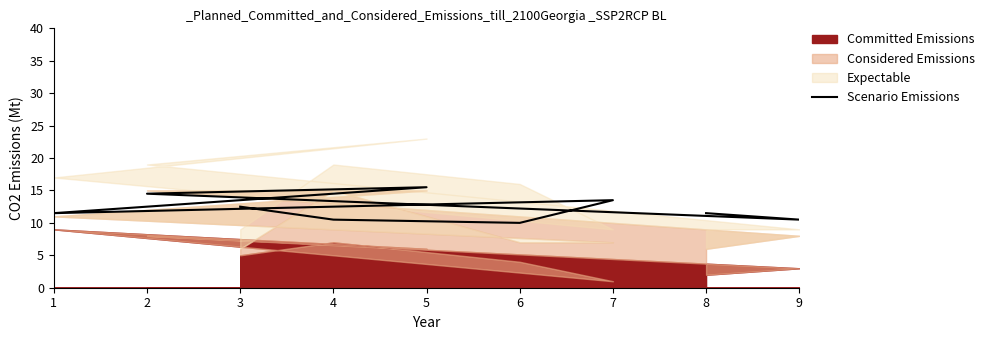

What is the change in value from 3 to 4?

-2.0